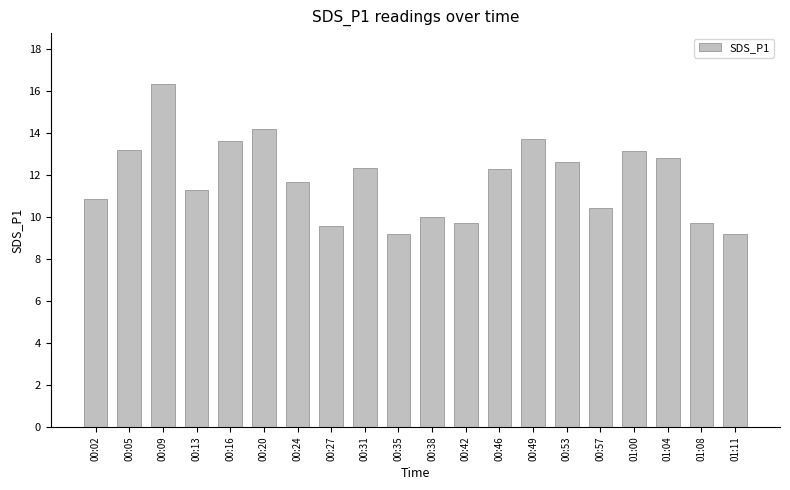

How many values exceed 12?

10